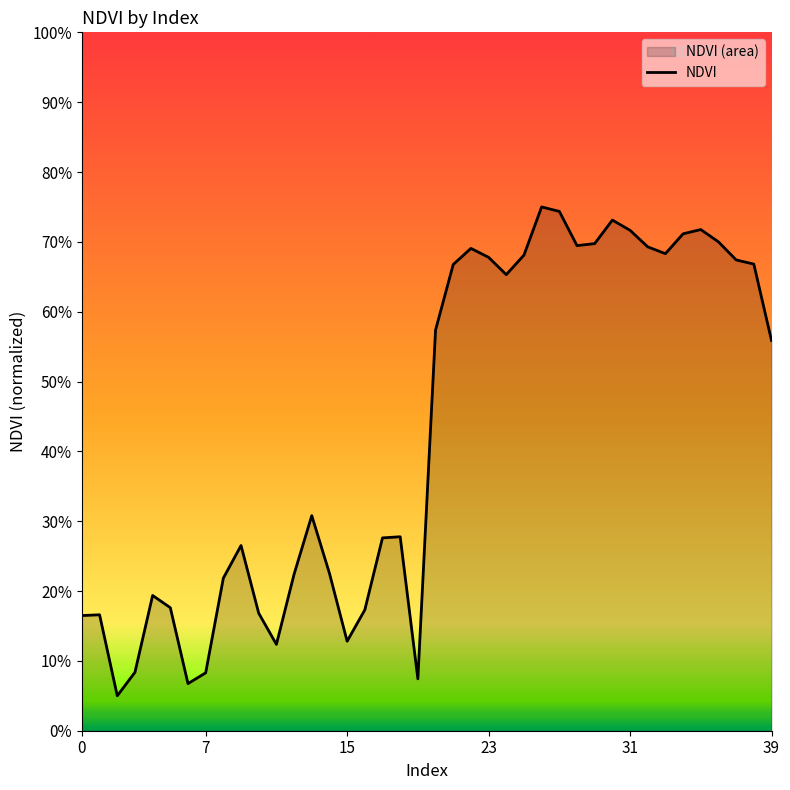

What is the difference between the maximum and minimum values?

0.7